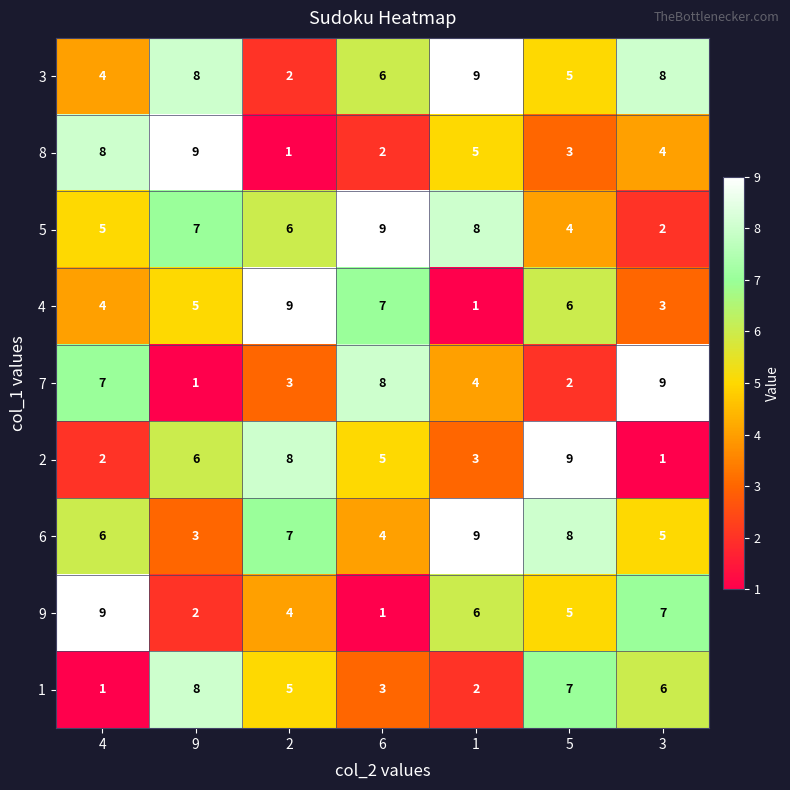

At which label is 6 closest to 6?

4